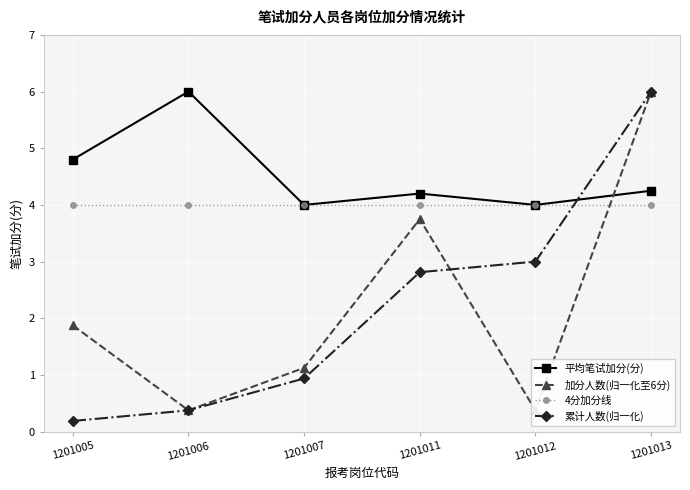

After their last crossing, which series has the higher values: 累计人数(归一化) or 平均笔试加分(分)?

累计人数(归一化)